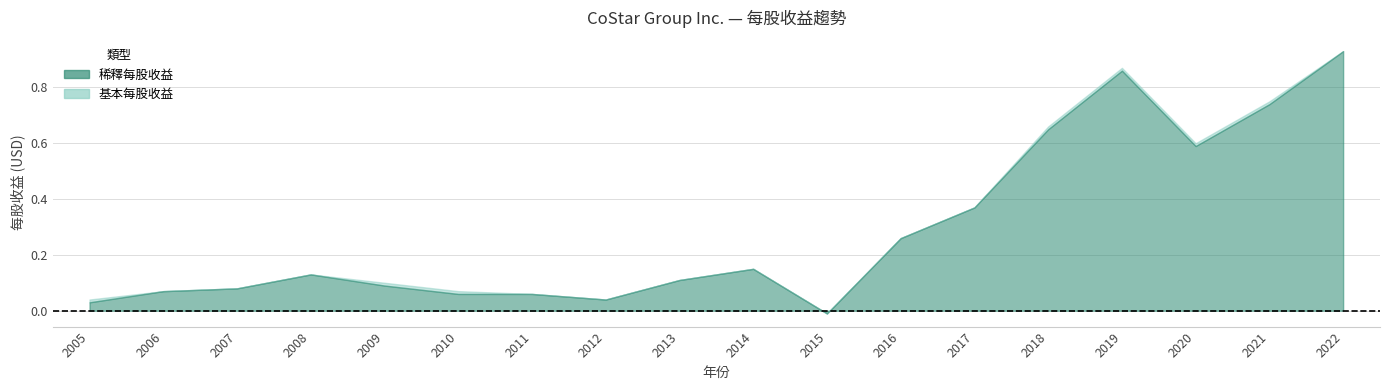

What is the maximum value shown in the chart?

0.9